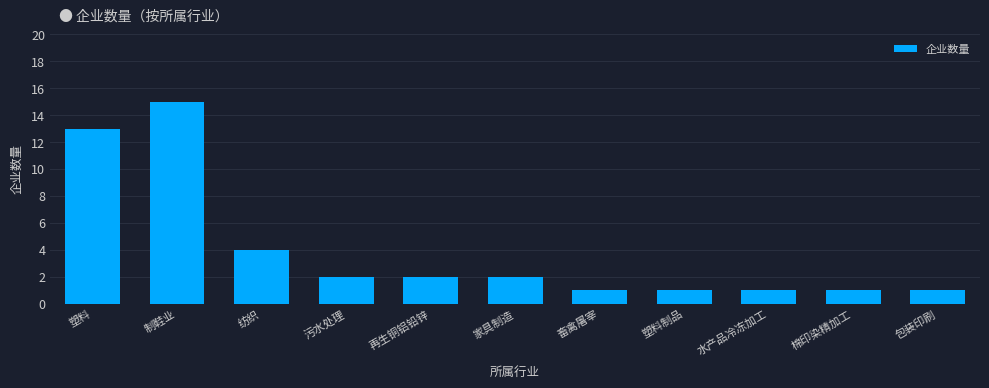

Reading left to right, list all the values displayed in this chart.

塑料=13	制鞋业=15	纺织=4	污水处理=2	再生铜铝铅锌=2	家具制造=2	畜禽屠宰=1	塑料制品=1	水产品冷冻加工=1	棉印染精加工=1	包装印刷=1